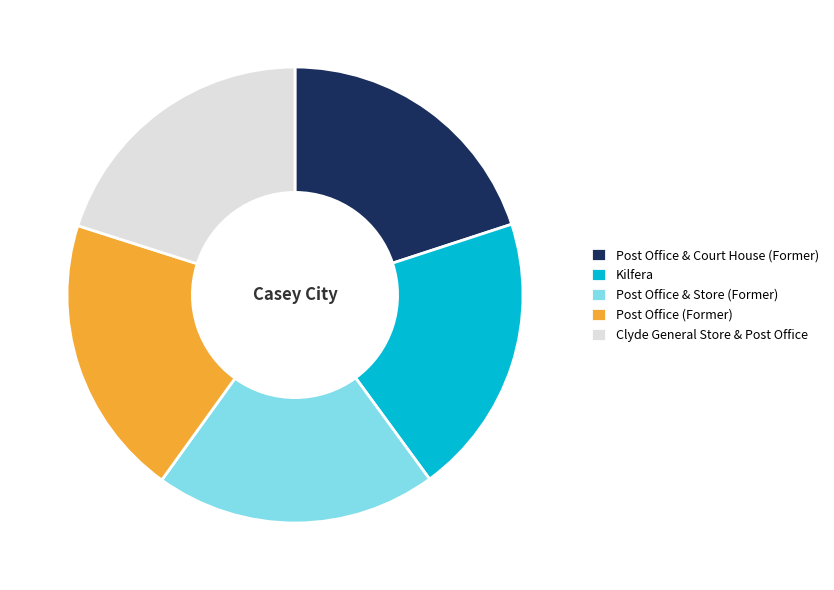

What is the ratio of the value at Post Office (Former) to the value at Post Office & Court House (Former)?

1.0